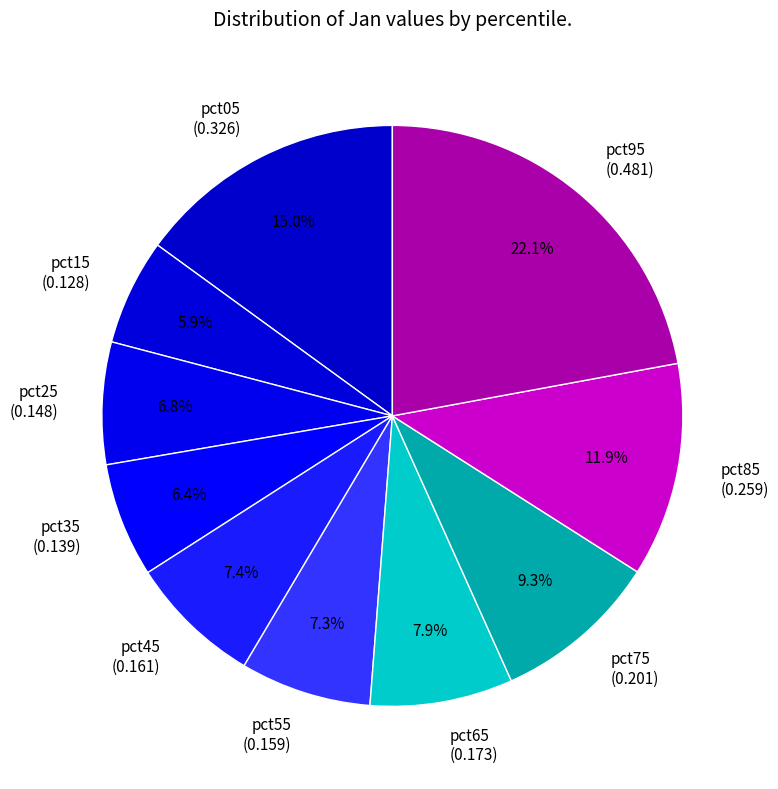

To the nearest percent, what portion does pct65 represent?

8%